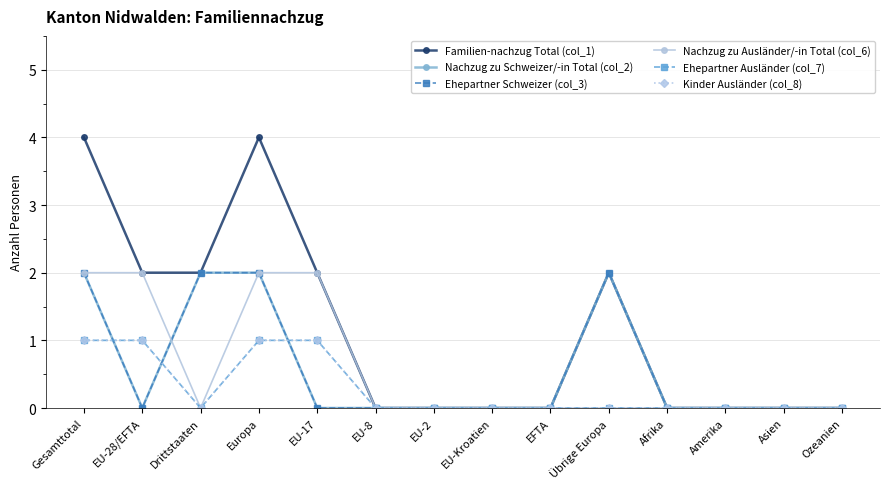

How many values in the Ehepartner Schweizer (col_3) series exceed 0?

4